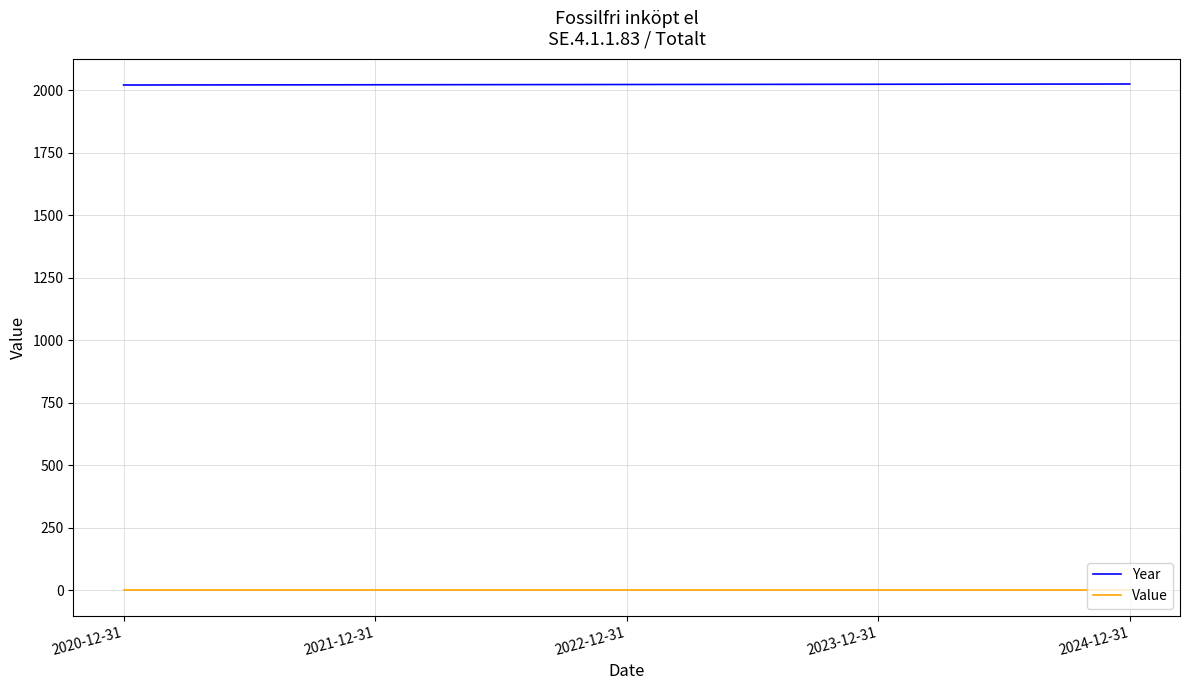

What position from the right is 2021-12-31?

4